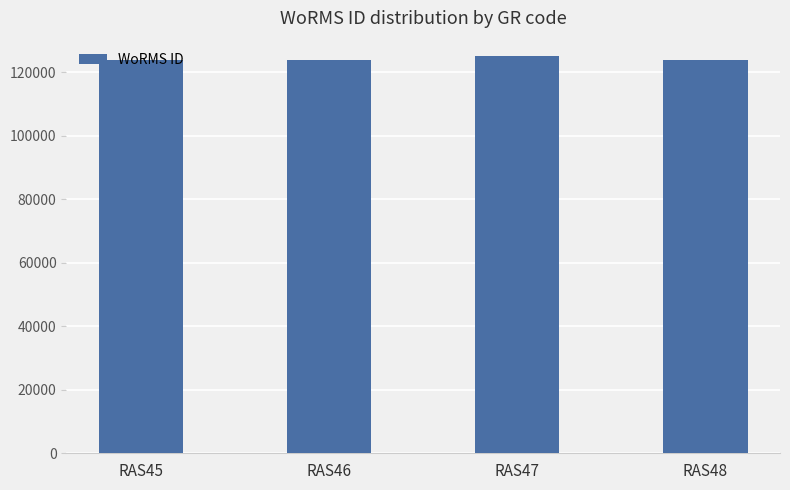

What is the value of the 2nd bar from the left?

123987